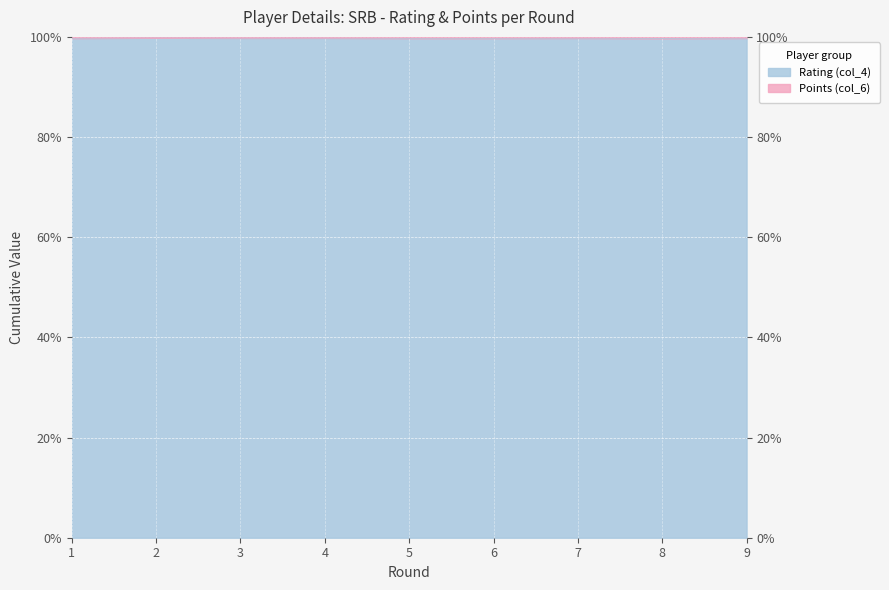

Where is the data nearest to the value 99?

8